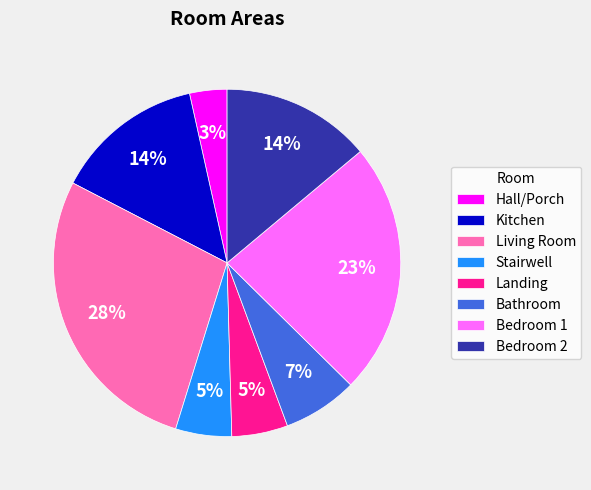

Is the sum of Hall/Porch and Stairwell greater than half?

No